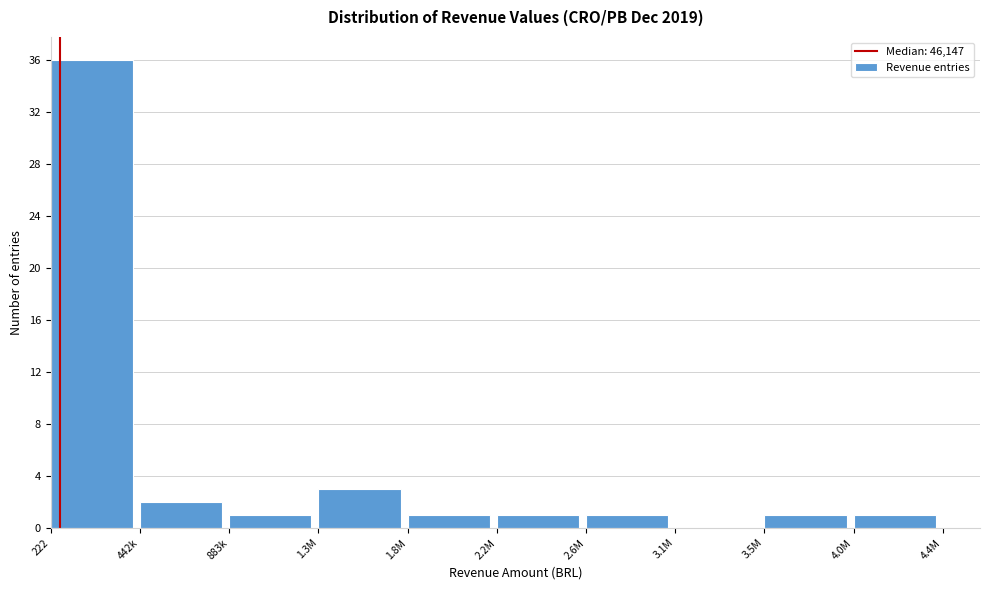

Reading left to right, what are all the values shown in this chart?

222=36	442k=2	883k=1	1.3M=3	1.8M=1	2.2M=1	2.6M=1	3.1M=0	3.5M=1	4.0M=1